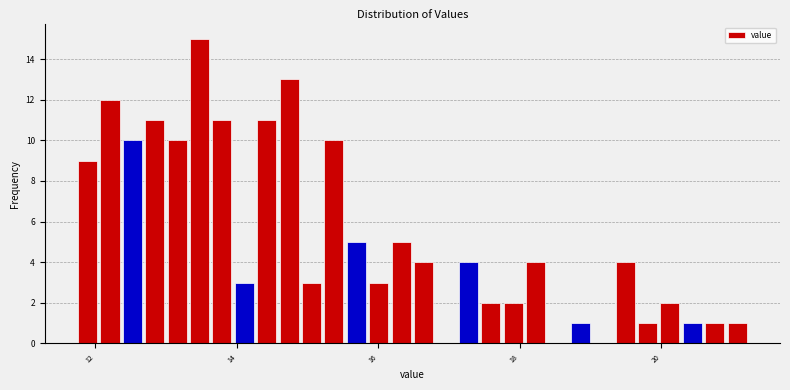

Around what value on the x-axis is the tallest bar? Give the approximate position of its centre, as read against the axis.

13.4